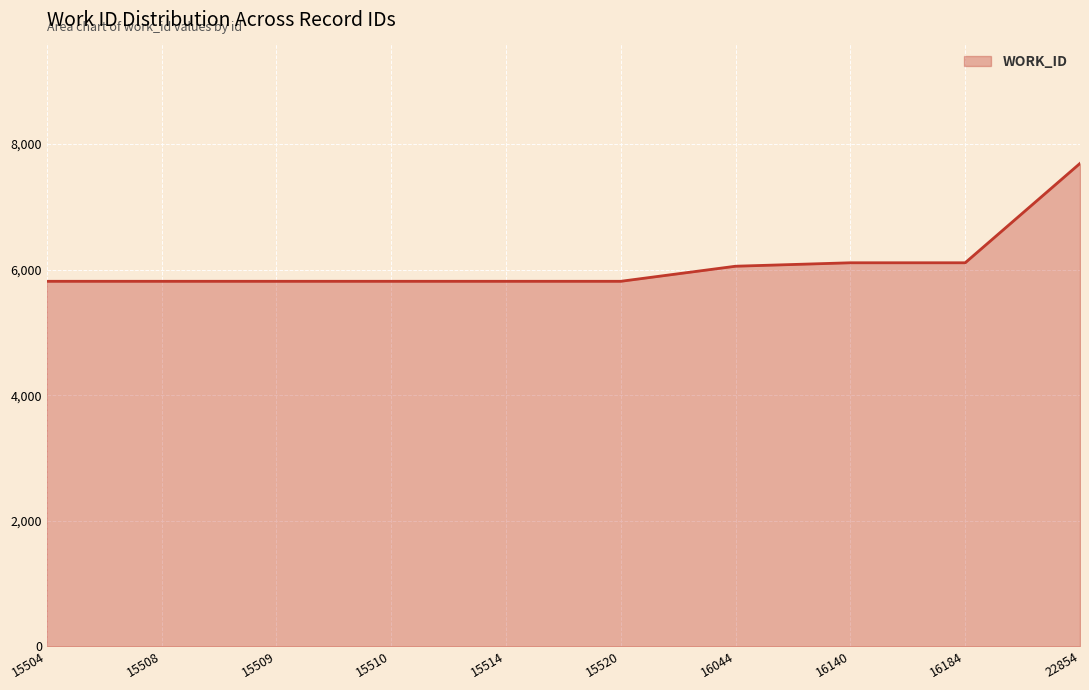

What is the minimum value shown in the chart?

5813